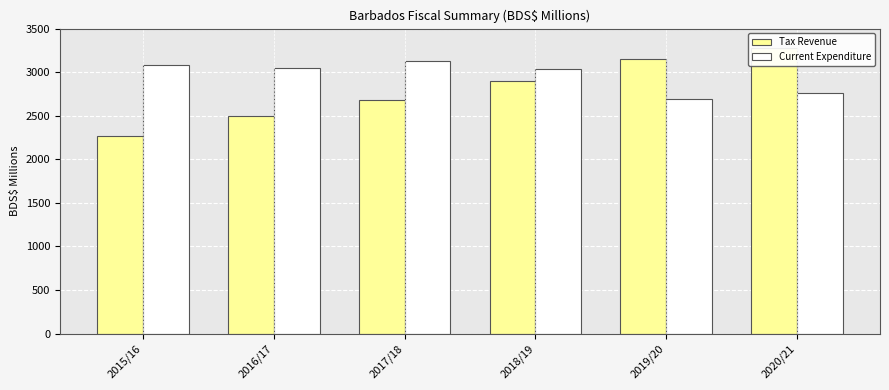

What is the label of the 2nd bar from the left?

2016/17